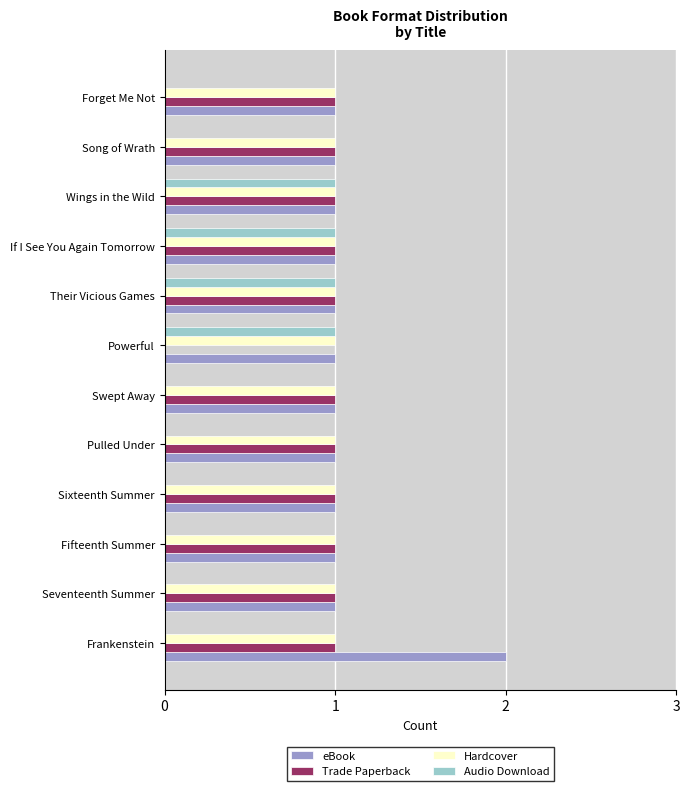

What is the maximum value shown in the chart?

2